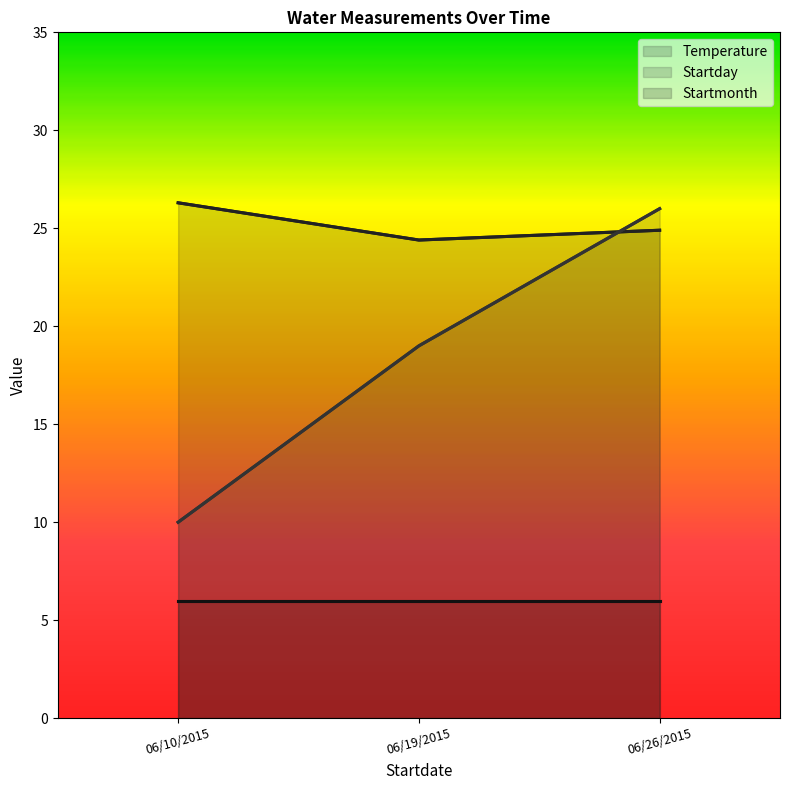

Which category has the lowest value in the Startday series?

06/10/2015